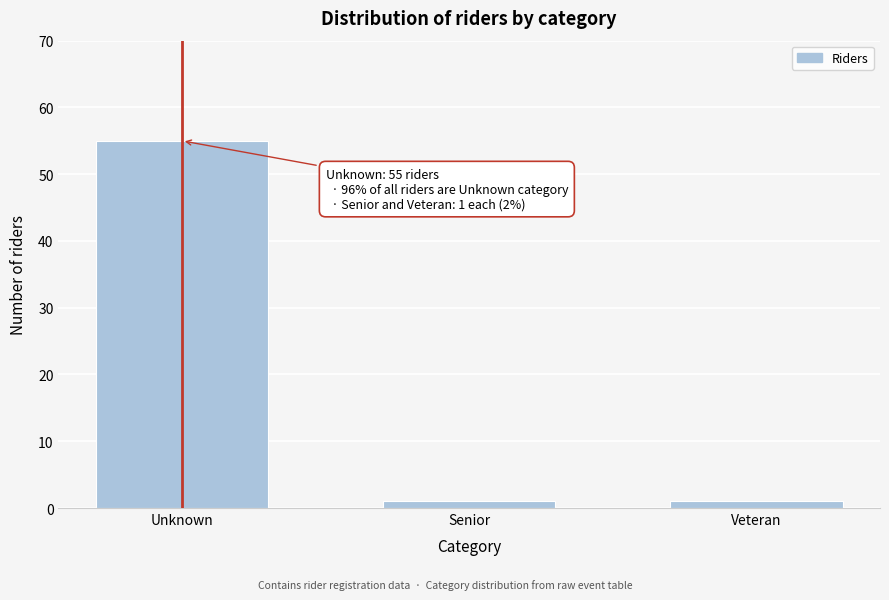

Reading left to right, list all the values displayed in this chart.

Unknown=55	Senior=1	Veteran=1